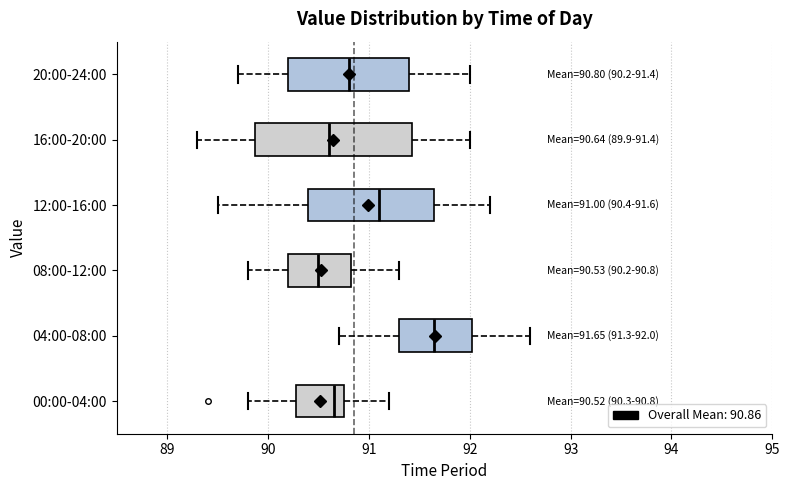

Which box is the widest, from its left edge to its right edge?

16:00-20:00